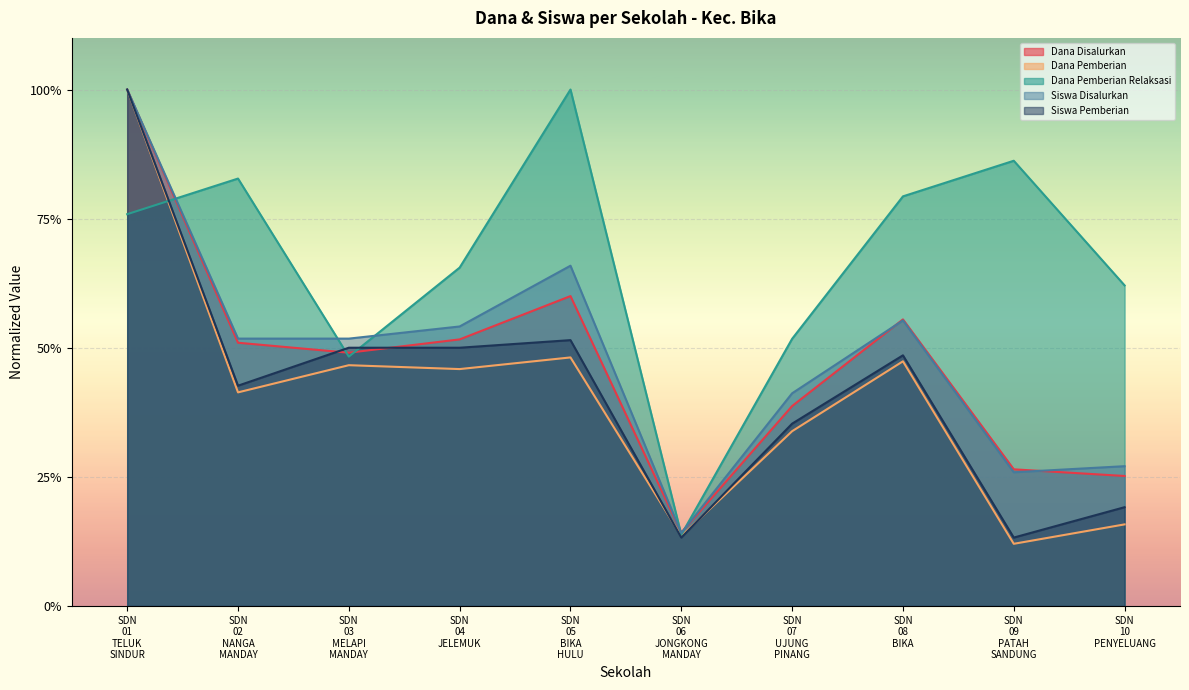

What is the difference between the highest and lowest values at SDN 05 BIKA HULU?

0.5